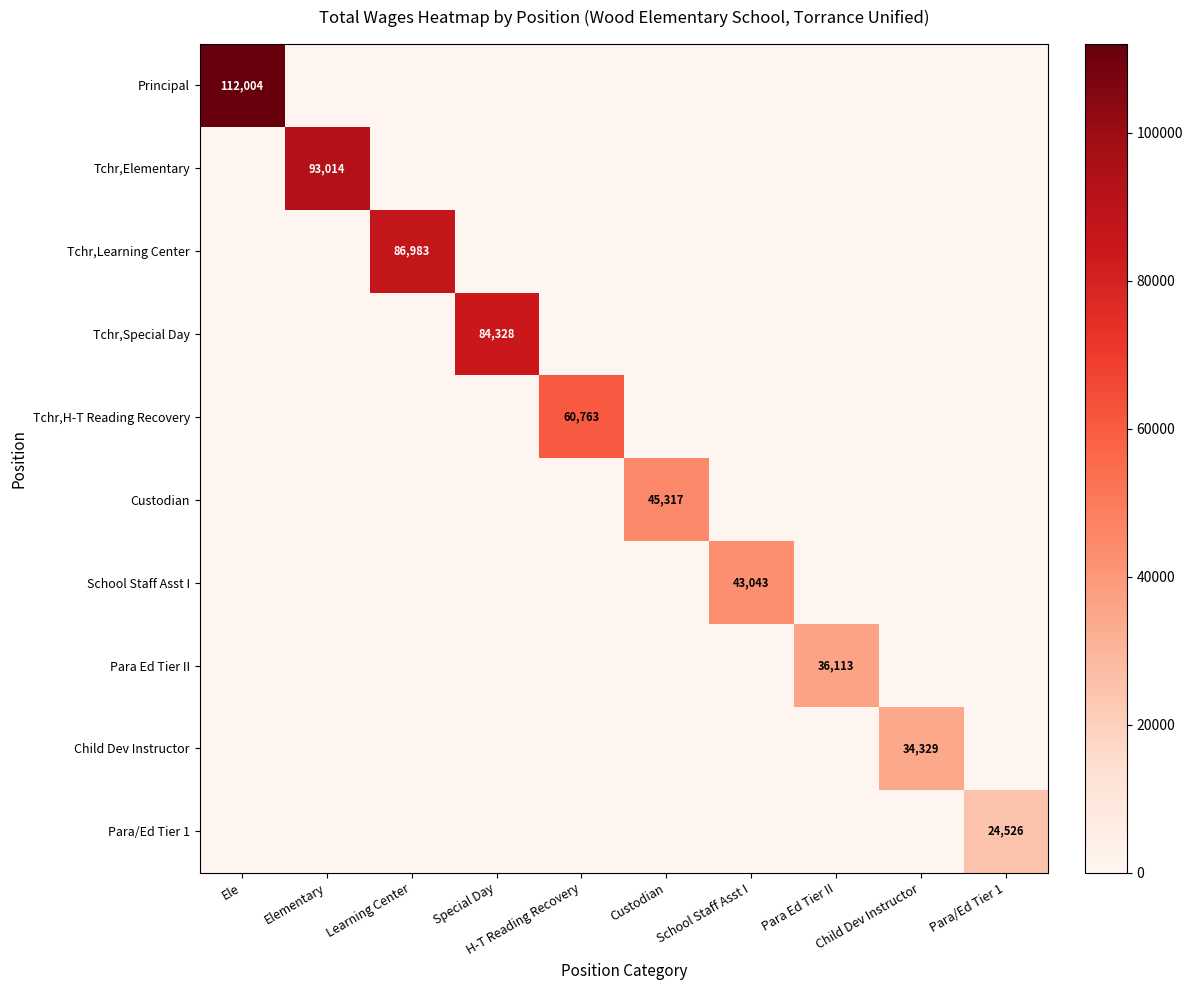

Rank the categories by Para/Ed Tier 1 value from lowest to highest.

Ele, Elementary, Learning Center, Special Day, H-T Reading Recovery, Custodian, School Staff Asst I, Para Ed Tier II, Child Dev Instructor, Para/Ed Tier 1